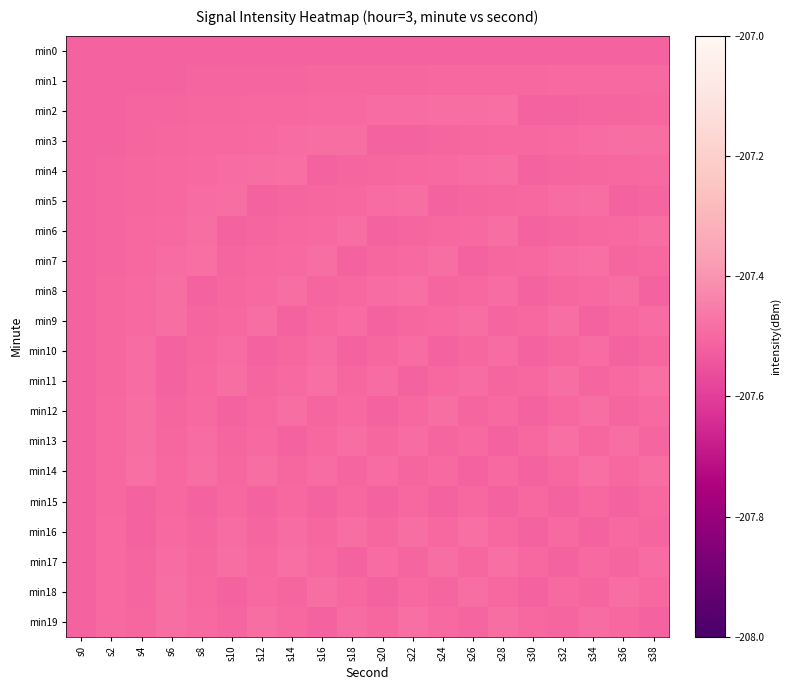

Between s18 and s30, which series saw the biggest shift?

min6